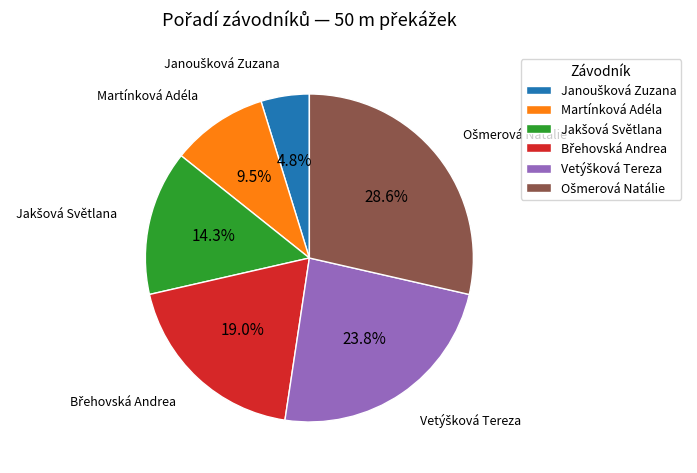

Is there any slice that represents more than half of the pie?

No